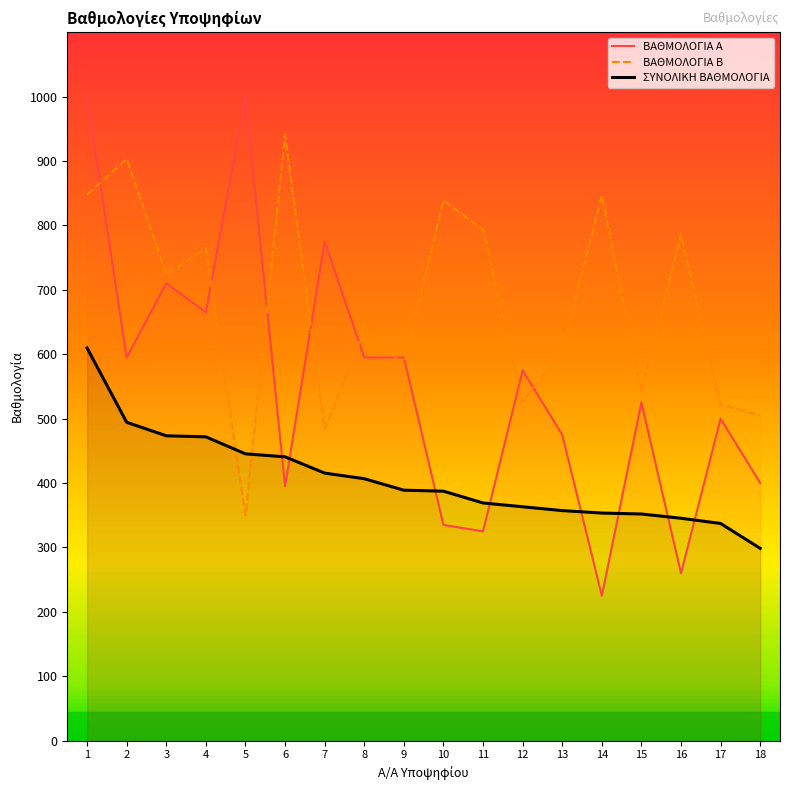

List the series in order of their peak value, highest first.

ΒΑΘΜΟΛΟΓΙΑ Α, ΒΑΘΜΟΛΟΓΙΑ Β, ΣΥΝΟΛΙΚΗ ΒΑΘΜΟΛΟΓΙΑ